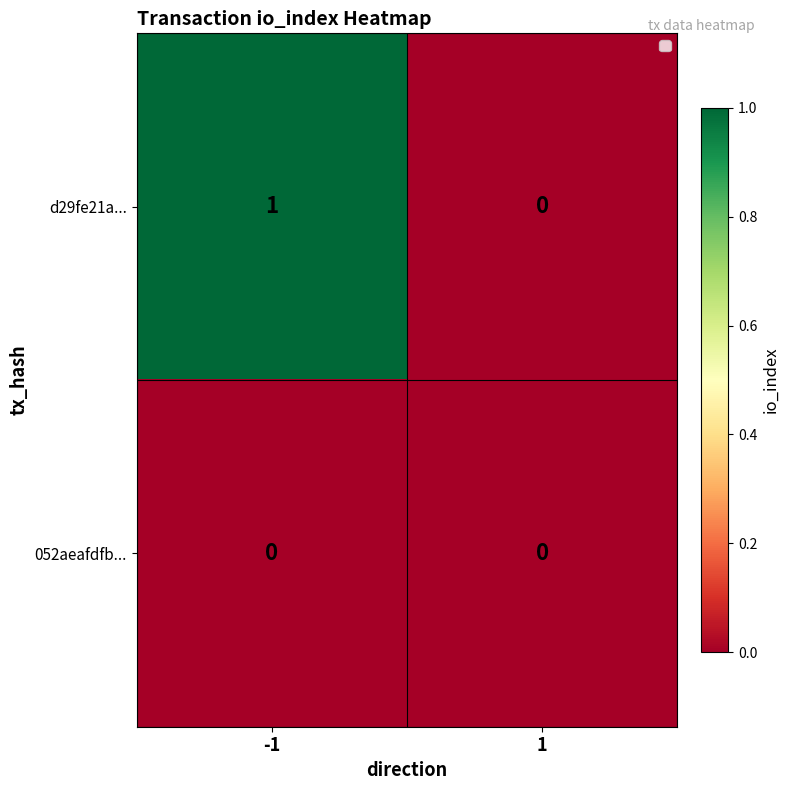

True or false: 052aeafdfb... has a value of 0 at 1.

True